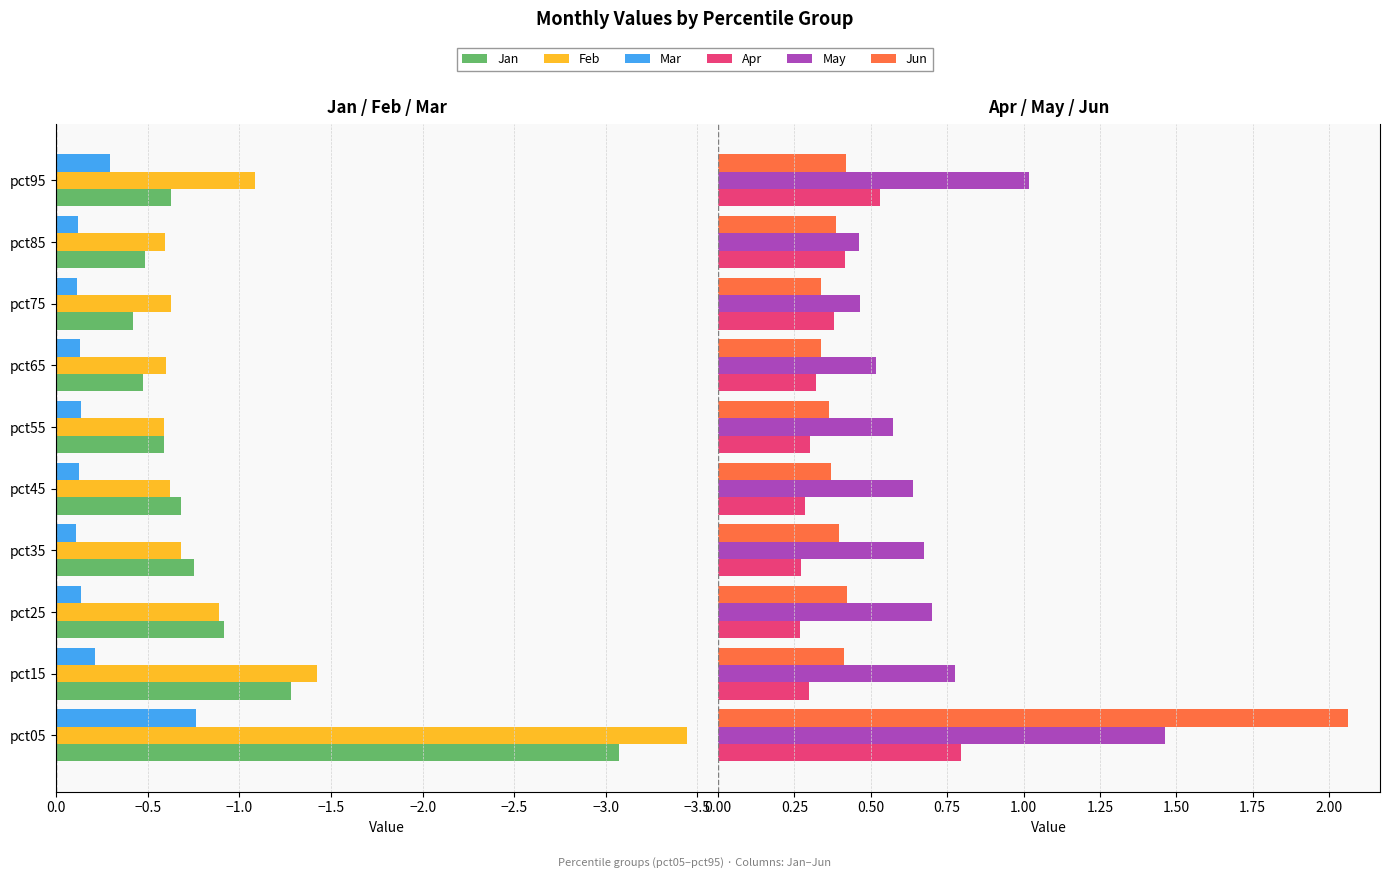

Which series has the largest total across all categories?

May